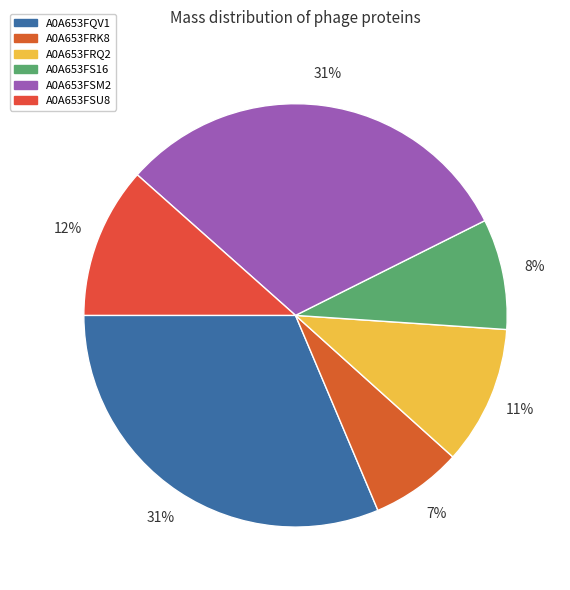

To the nearest percent, what percentage of the pie is A0A653FRK8?

7%